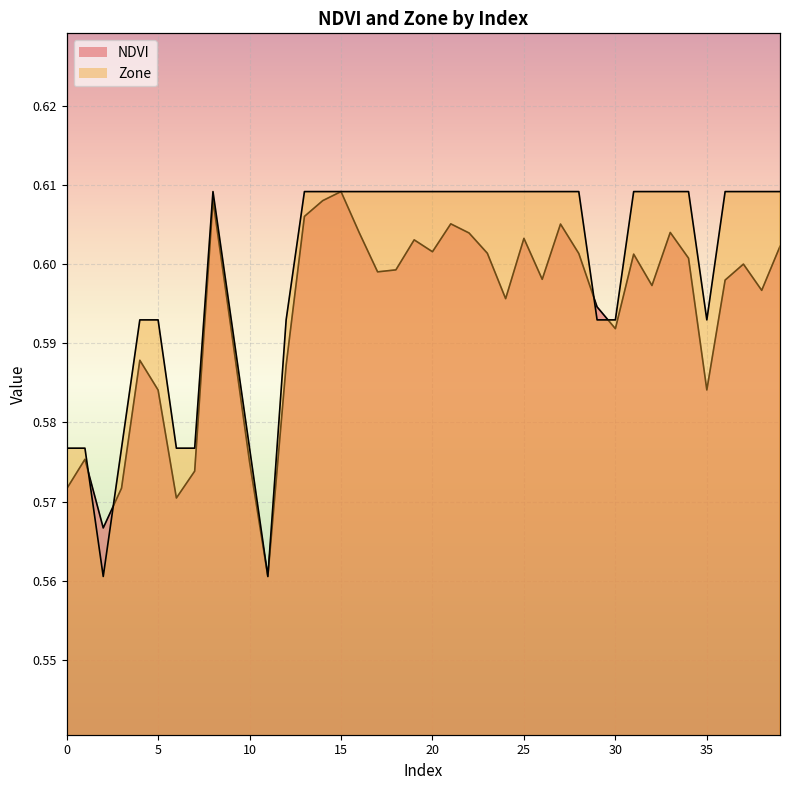

Rank the series at 22 from lowest to highest value.

NDVI, Zone